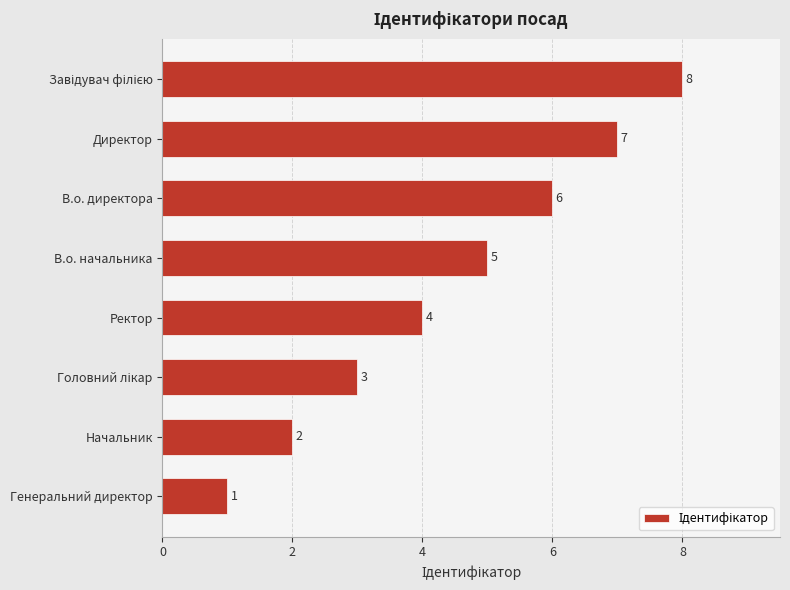

What is the difference between the maximum and second lowest values?

6